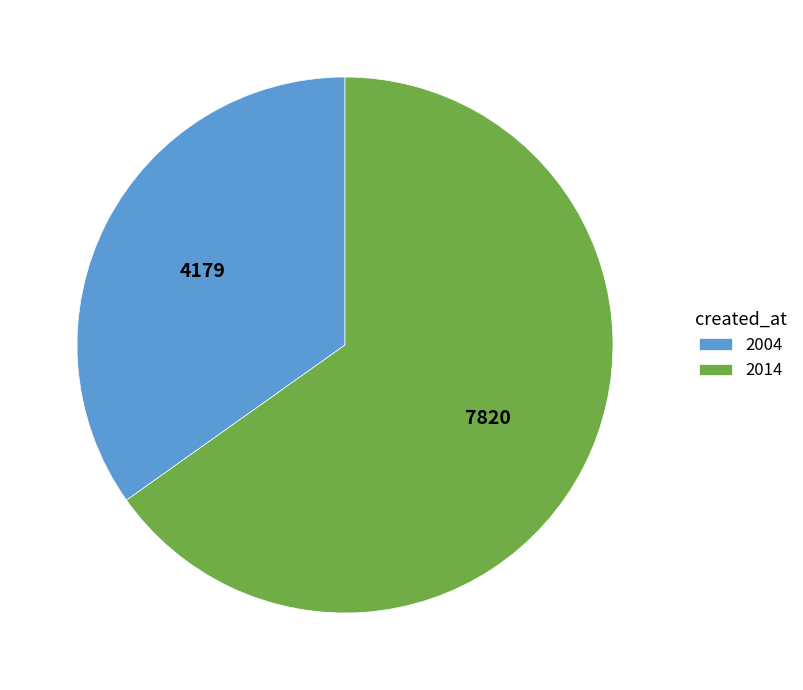

Which has a higher value, 2014 or 2004?

2014